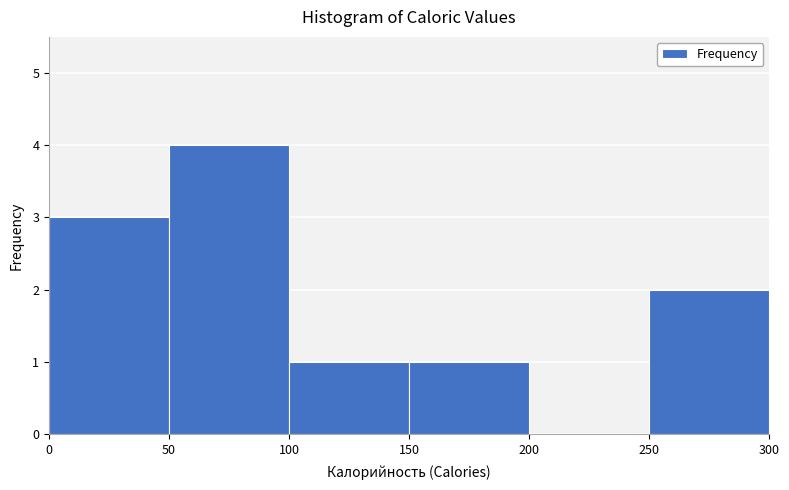

How tall is the bar that spans 250 to 300 on the x-axis? The values are not printed on the chart, so give them approximately, as read against the axis.

2